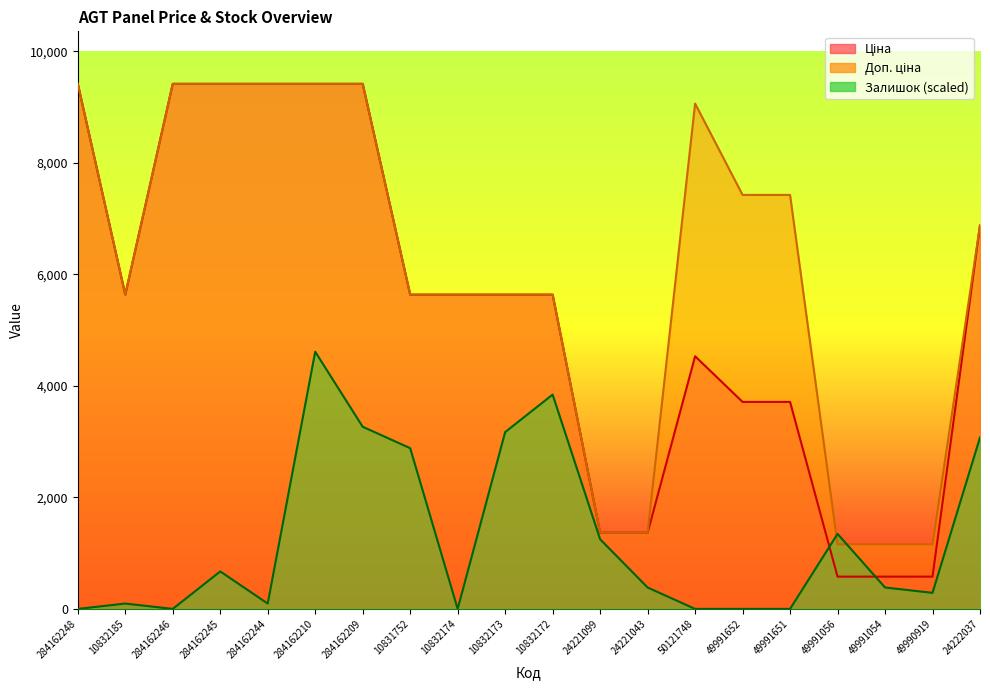

What position from the left is 49991054?

18